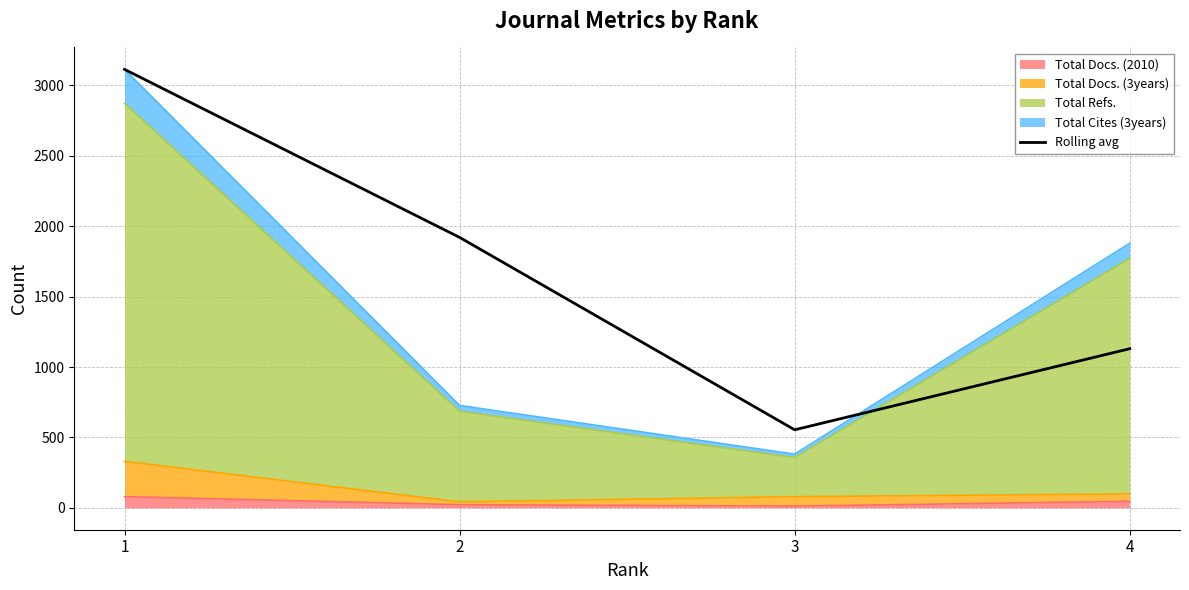

Reading left to right, extract all data points from this chart.

3114.0	1920.5	554.0	1130.0